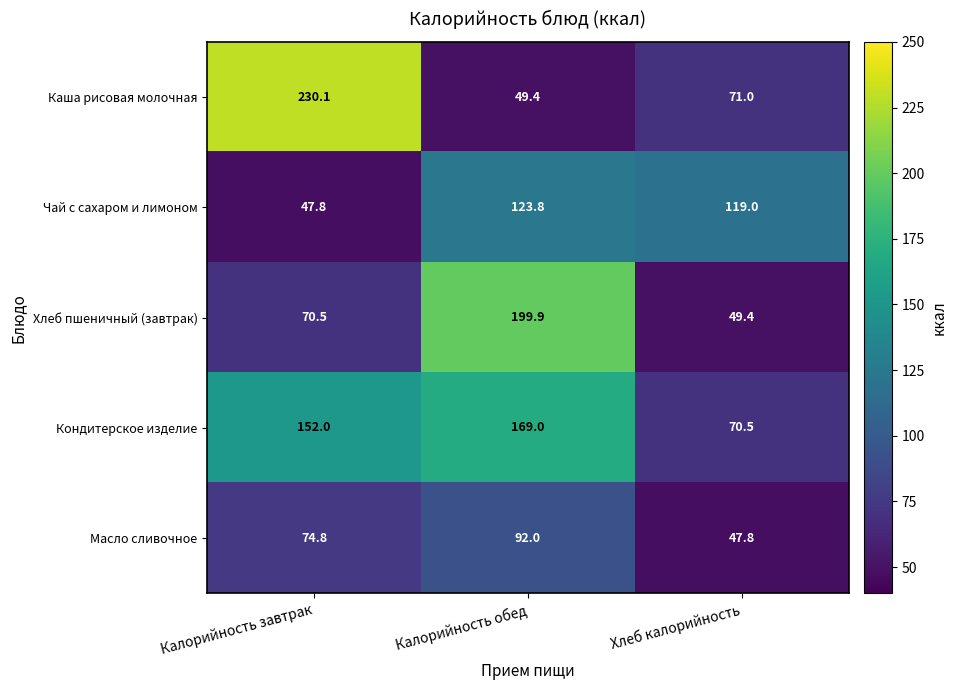

What value does the Хлеб пшеничный (завтрак) series have at Хлеб калорийность?

49.4